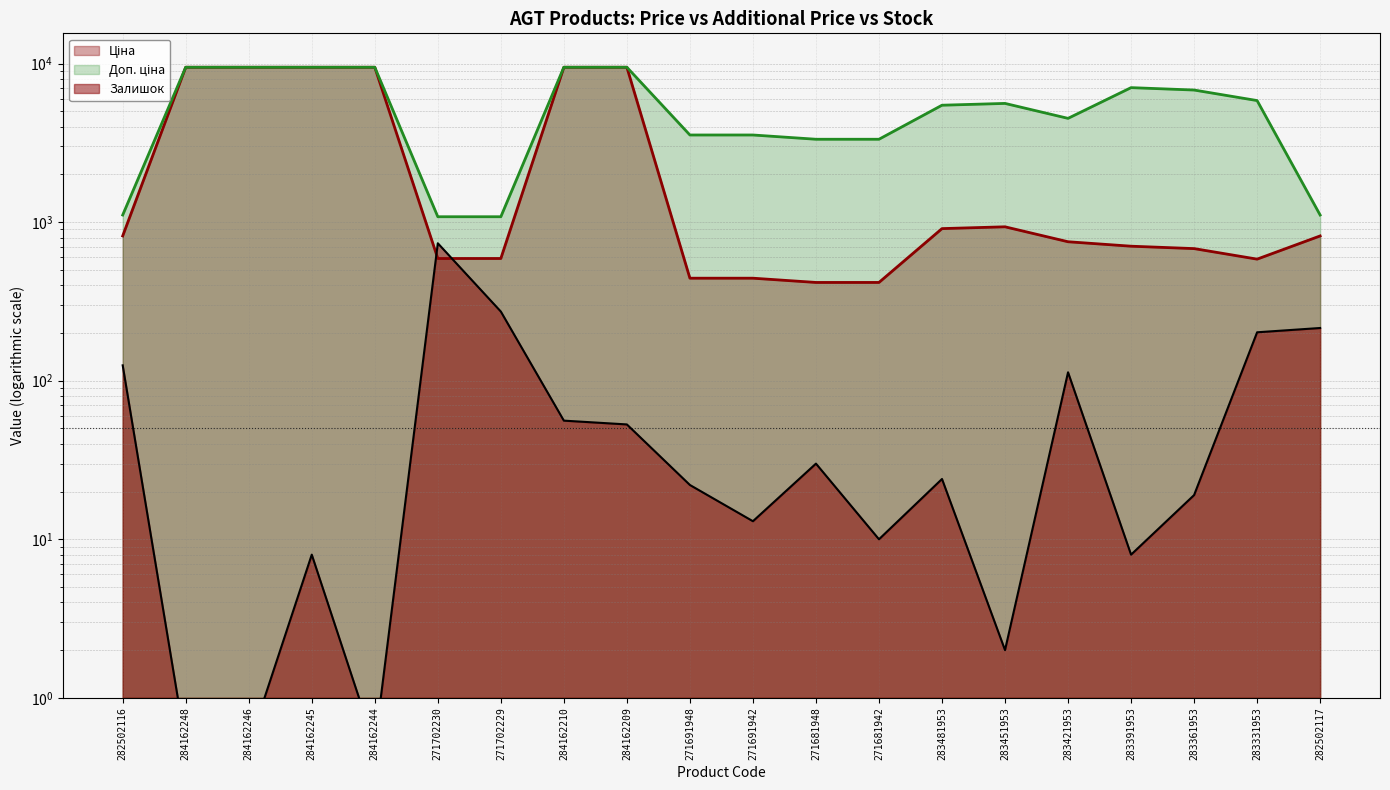

What is the lowest value of the Залишок series?

0.5